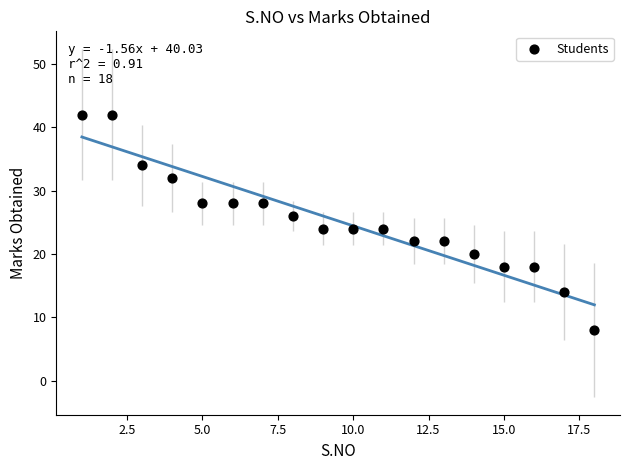

What is the range of Y values (max minus min)?

34